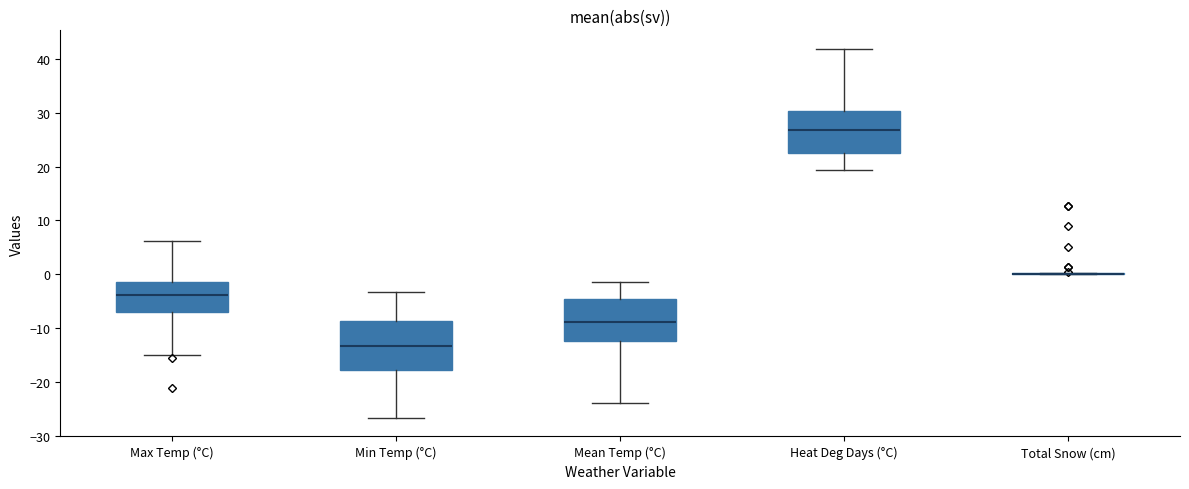

Where is the lower edge of the box for Max Temp (°C) on the y-axis? The values are not printed on the chart, so give them approximately, as read against the axis.

-7